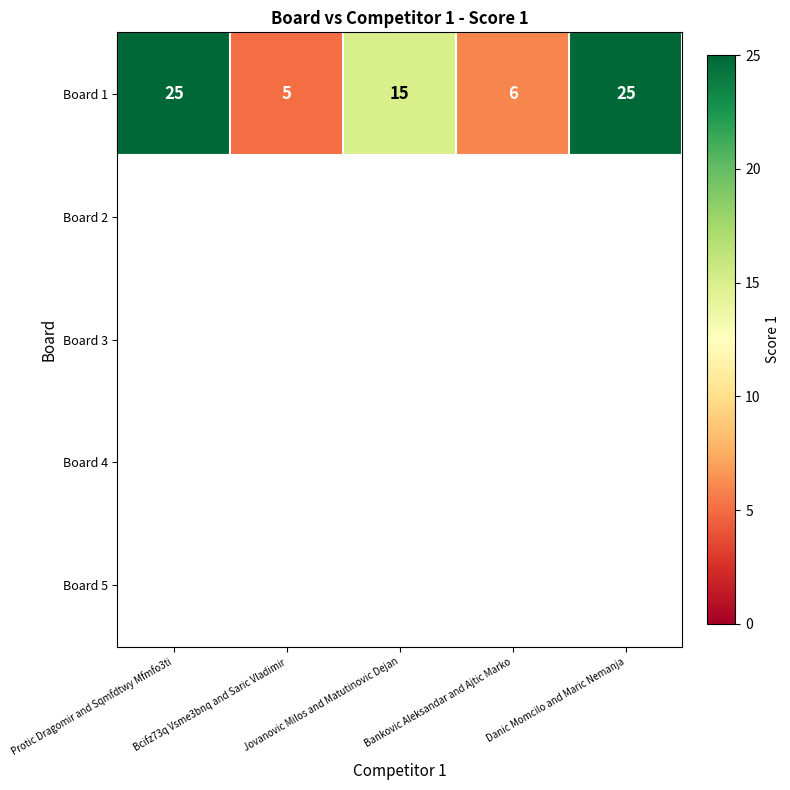

True or false: the data shows 25 at Jovanovic Milos and Matutinovic Dejan.

False